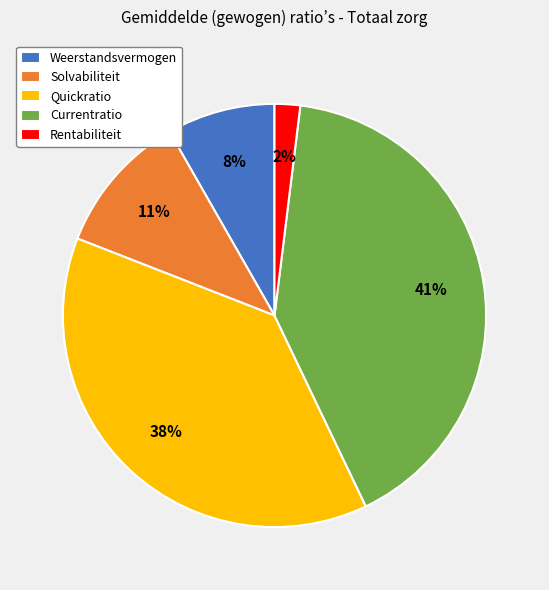

Does any single category account for the majority?

No